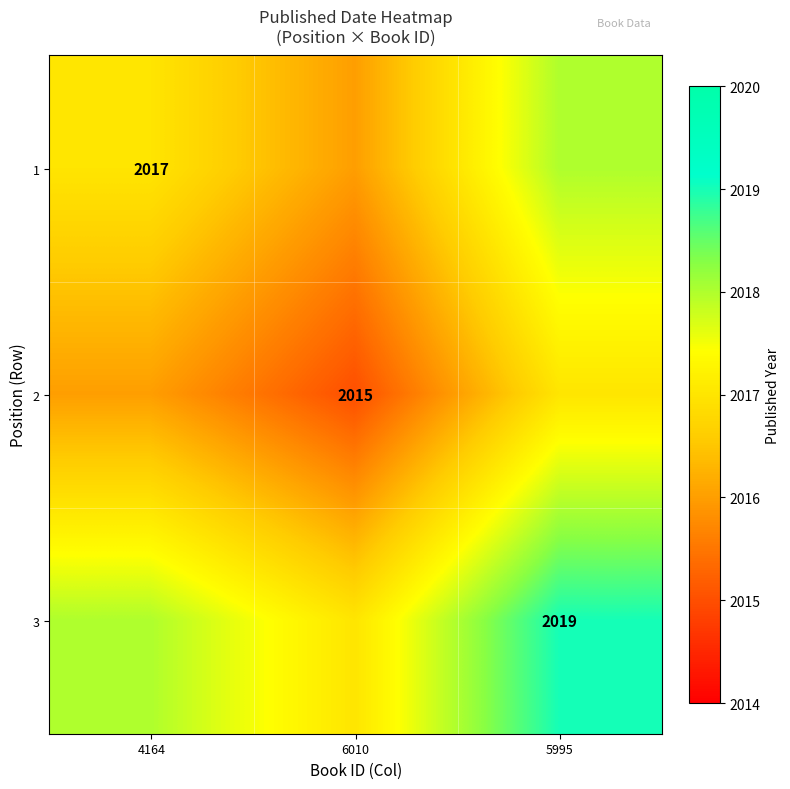

The value of 3 at 5995 is 2019. True or false?

True